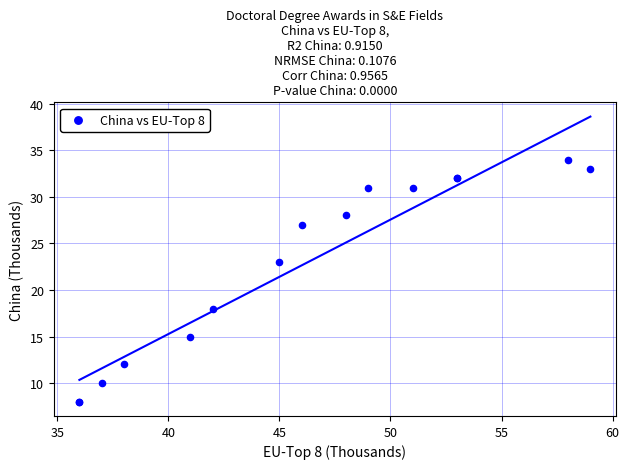

What Y value in the scatter plot is closest to 21?

23